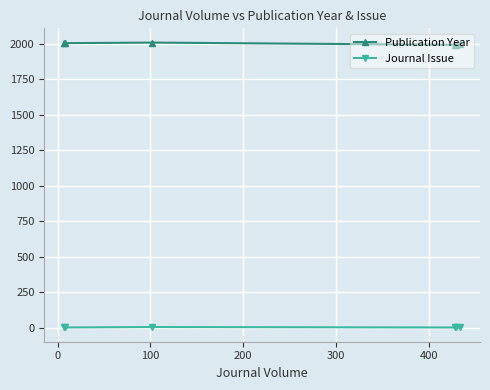

How many lines are shown in the chart?

2